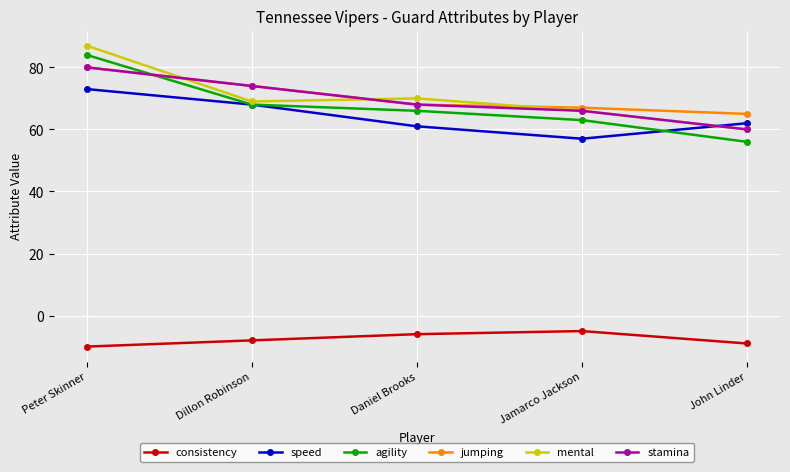

Reading left to right, extract all data points from this chart.

consistency: -10	-8	-6	-5	-9
speed: 73	68	61	57	62
agility: 84	68	66	63	56
jumping: 80	74	68	67	65
mental: 87	69	70	66	60
stamina: 80	74	68	66	60